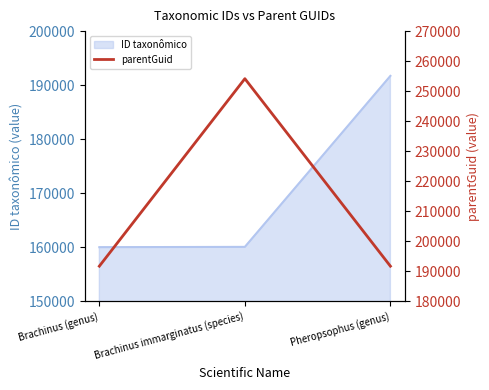

What is the approximate value of ID taxonômico at Brachinus immarginatus (species)?

160071